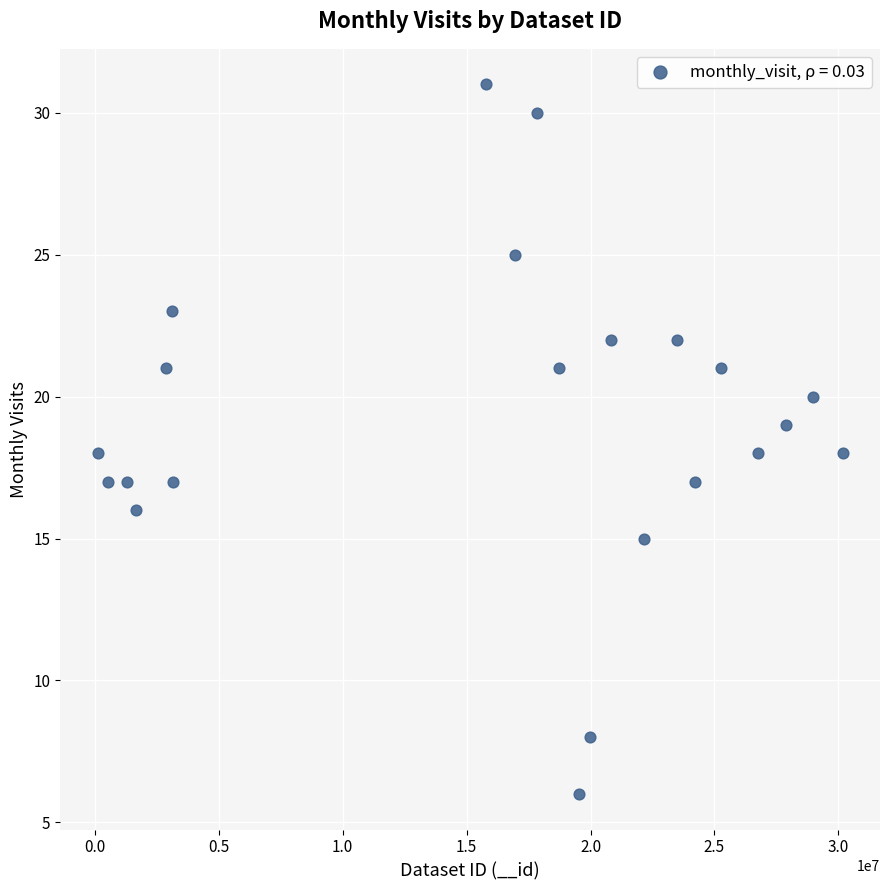

What is the range of Y values (max minus min)?

25